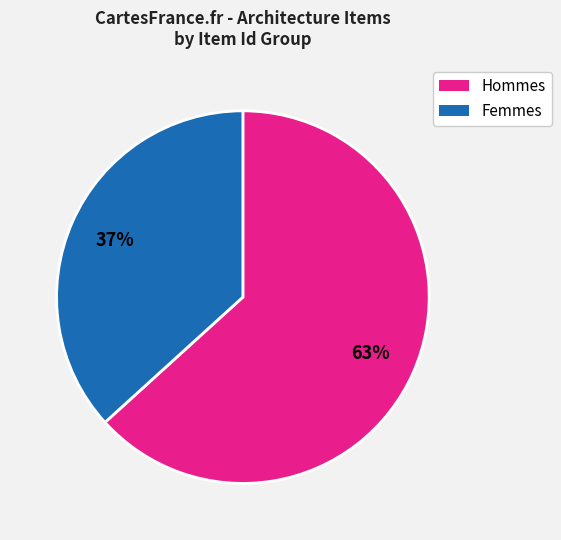

Does any single category account for the majority?

Yes